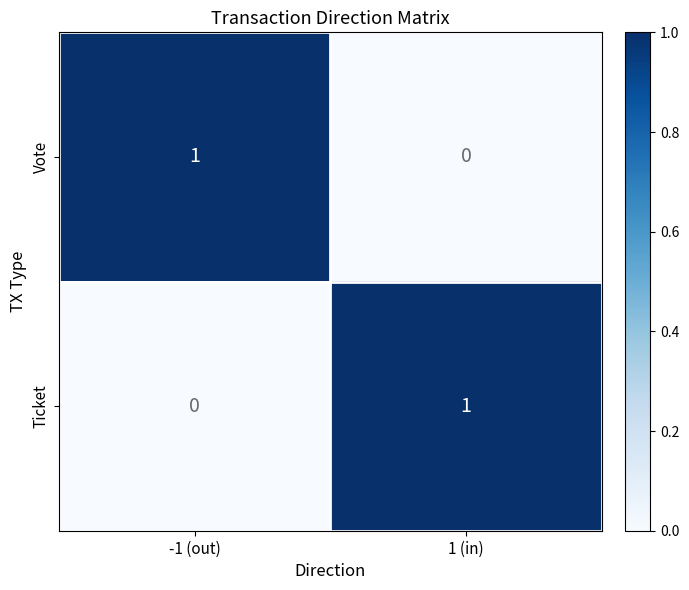

Is the value of Ticket at 1 (in) greater than the value of Vote at 1 (in)?

Yes